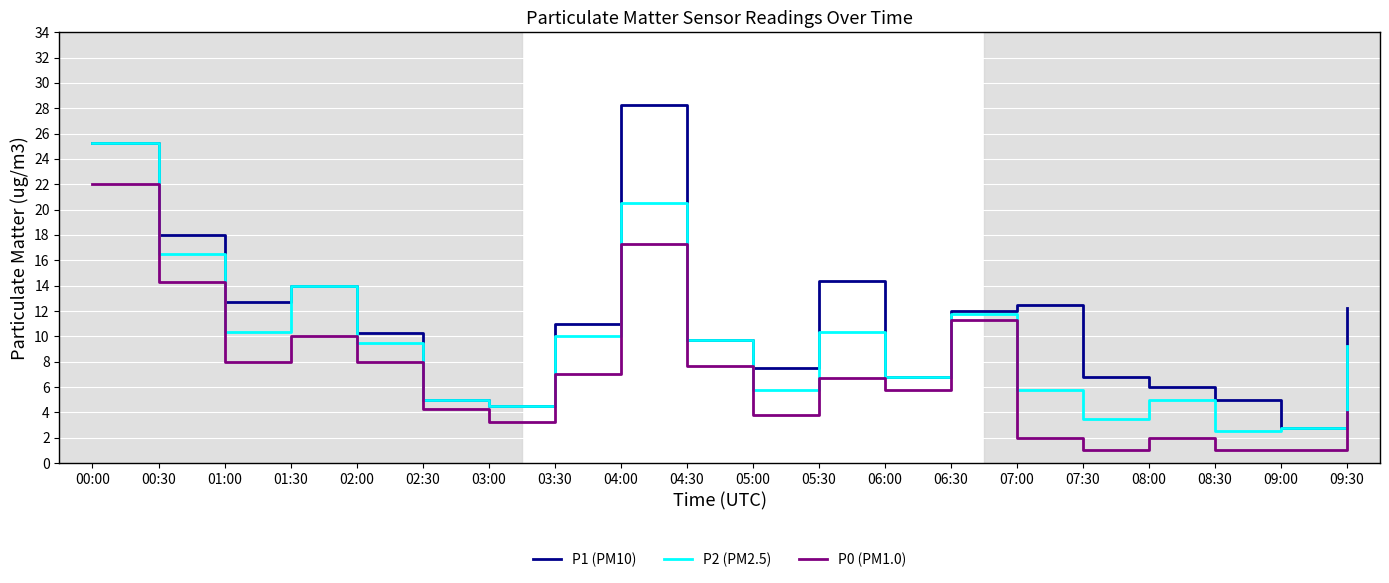

True or false: P1 (PM10) and P0 (PM1.0) intersect in this chart.

False